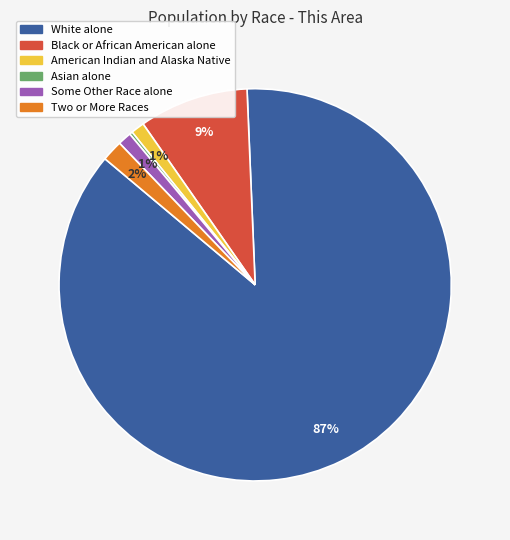

To the nearest percent, what portion does American Indian and Alaska Native represent?

1%